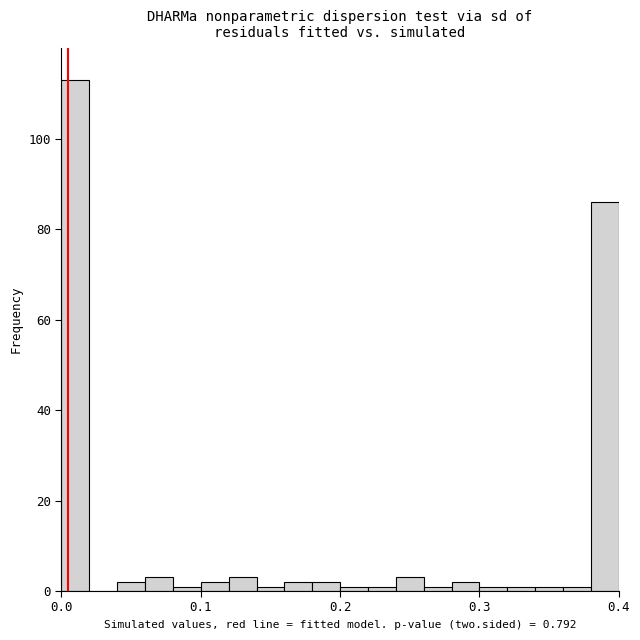

Around what value on the x-axis is the tallest bar? Give the approximate position of its centre, as read against the axis.

0.01